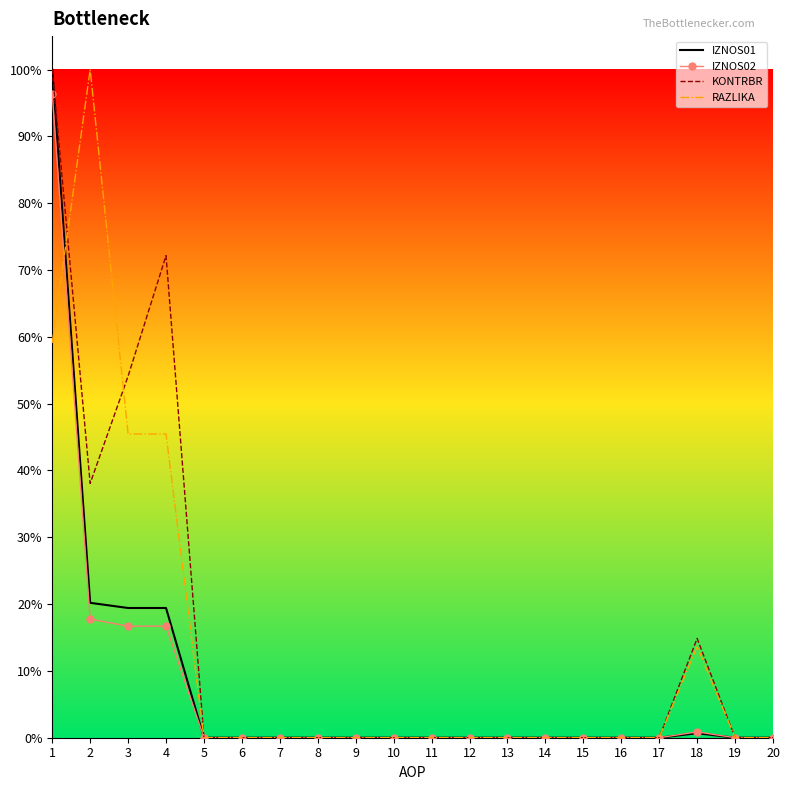

Count the RAZLIKA values in the range 0 to 1.

20